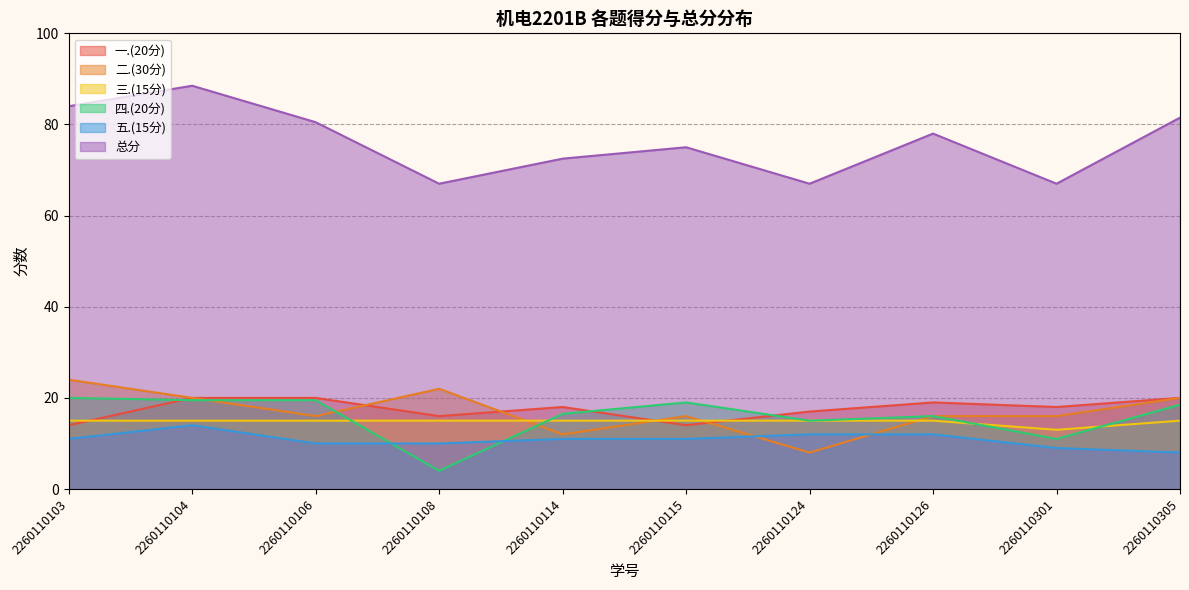

True or false: 五.(15分) and 二.(30分) cross at least once.

True